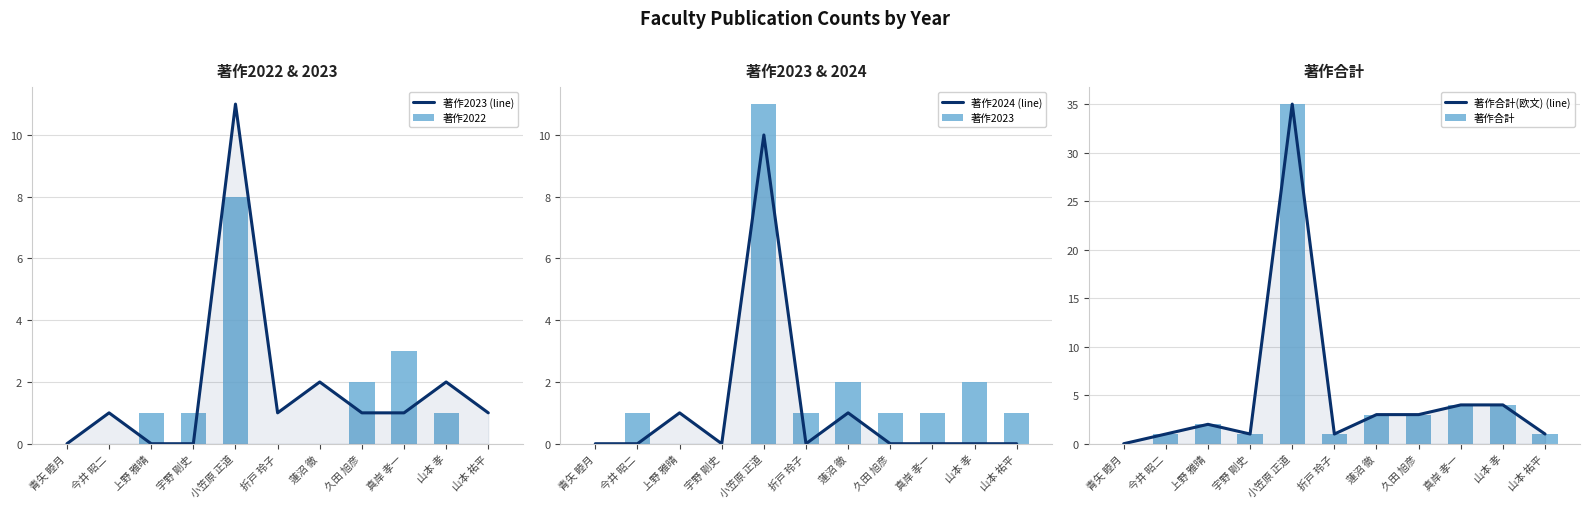

Which series has the largest range (max minus min)?

著作合計(欧文) (line)